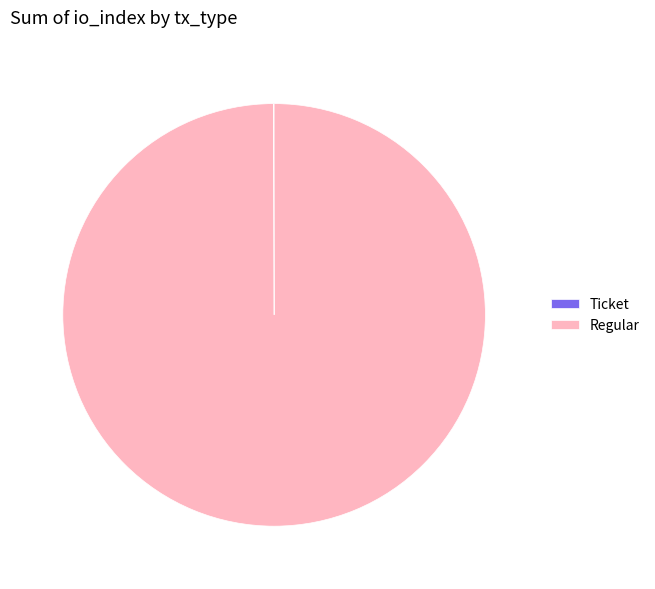

The Regular slice represents 100% of the pie. True or false?

True